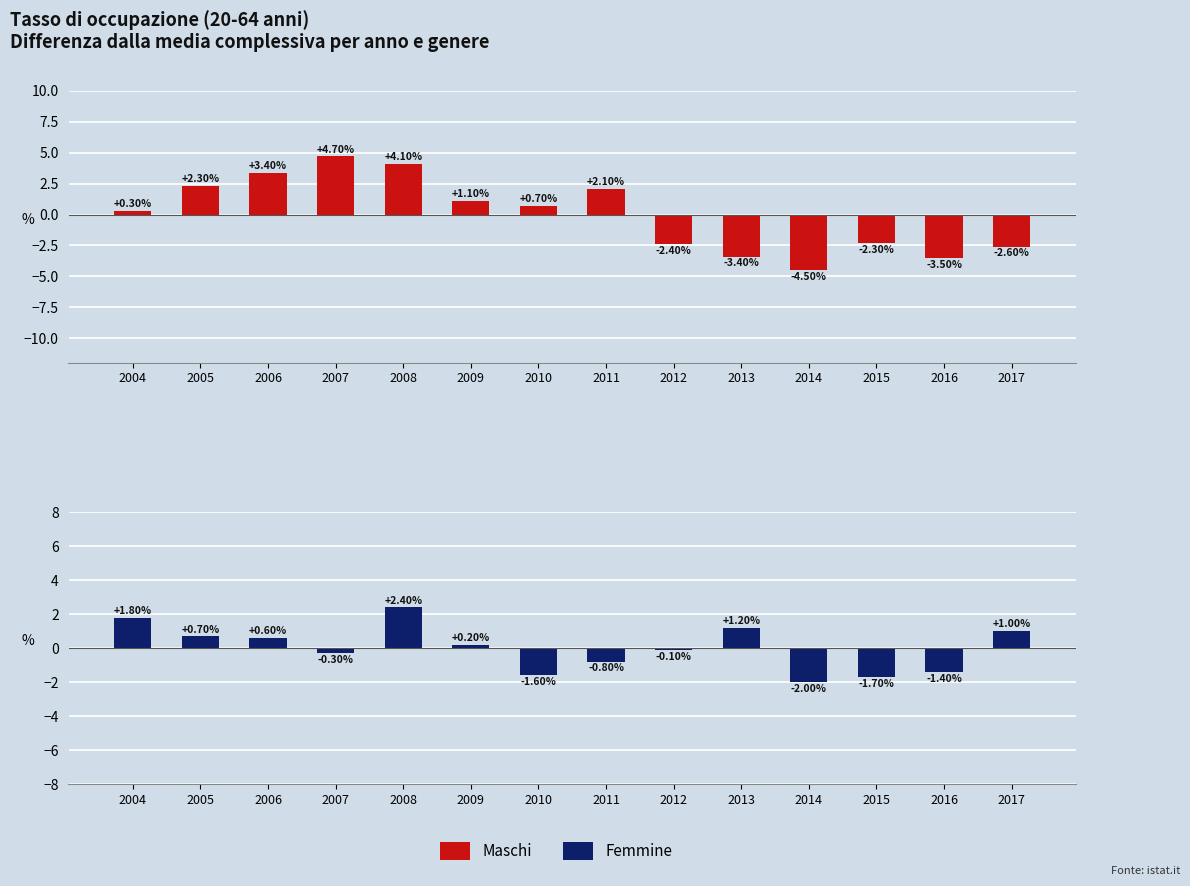

At 2015, list the series in order from largest to smallest.

Femmine, Maschi